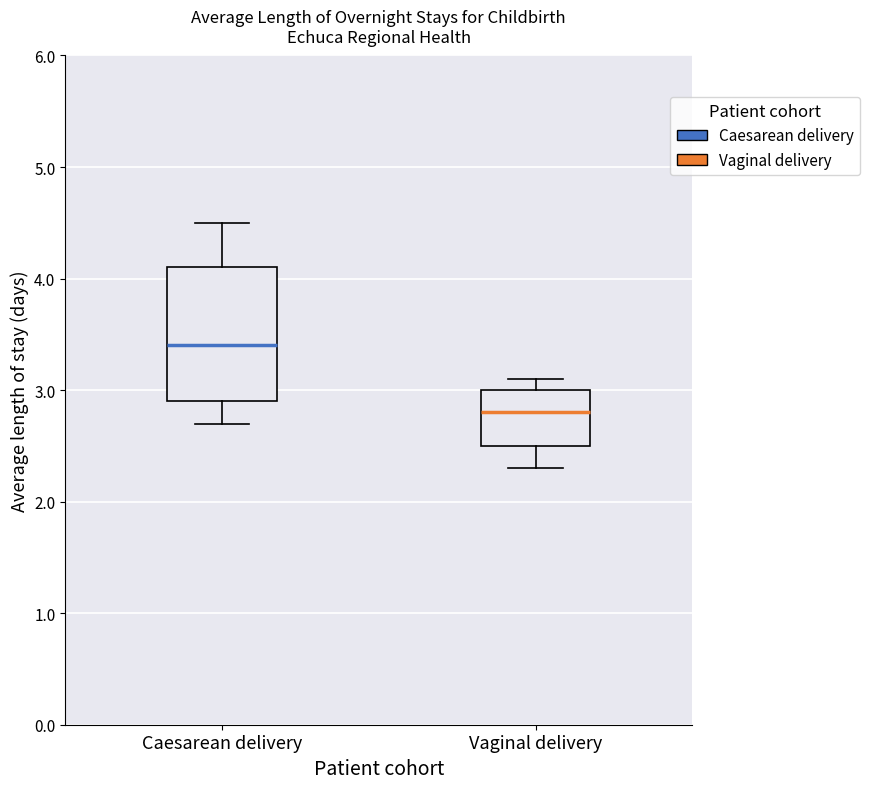

Which box is the tallest, from its lower edge to its upper edge?

Caesarean delivery